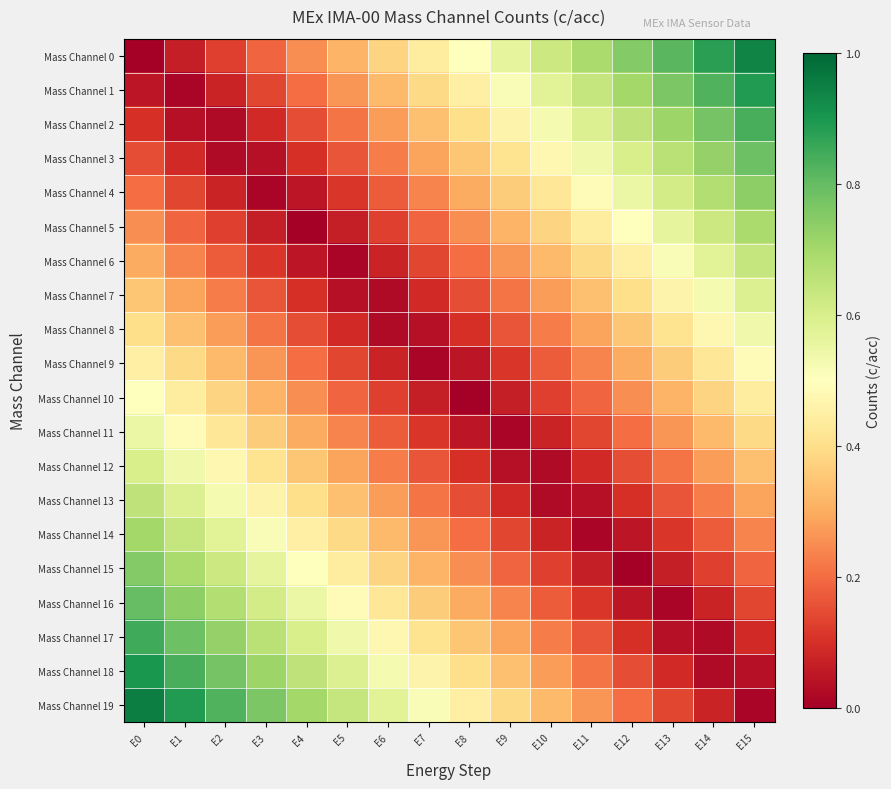

List the series in order of their peak value, lowest first.

Mass Channel 9, Mass Channel 10, Mass Channel 8, Mass Channel 11, Mass Channel 7, Mass Channel 12, Mass Channel 6, Mass Channel 13, Mass Channel 5, Mass Channel 14, Mass Channel 4, Mass Channel 15, Mass Channel 3, Mass Channel 16, Mass Channel 2, Mass Channel 17, Mass Channel 1, Mass Channel 18, Mass Channel 0, Mass Channel 19